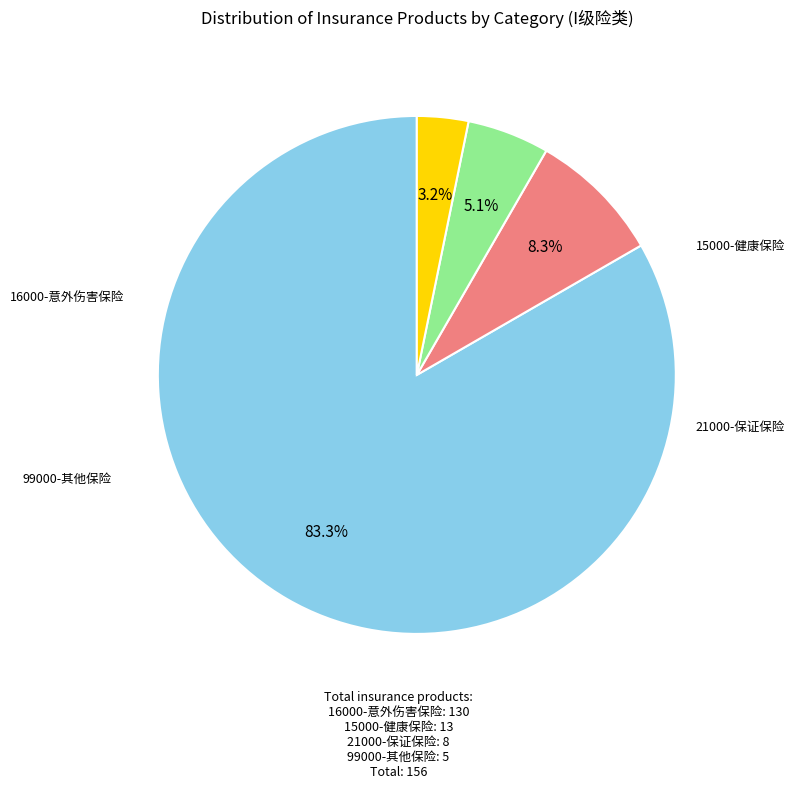

To the nearest percent, what is the difference between the largest and smallest slice percentages?

80%